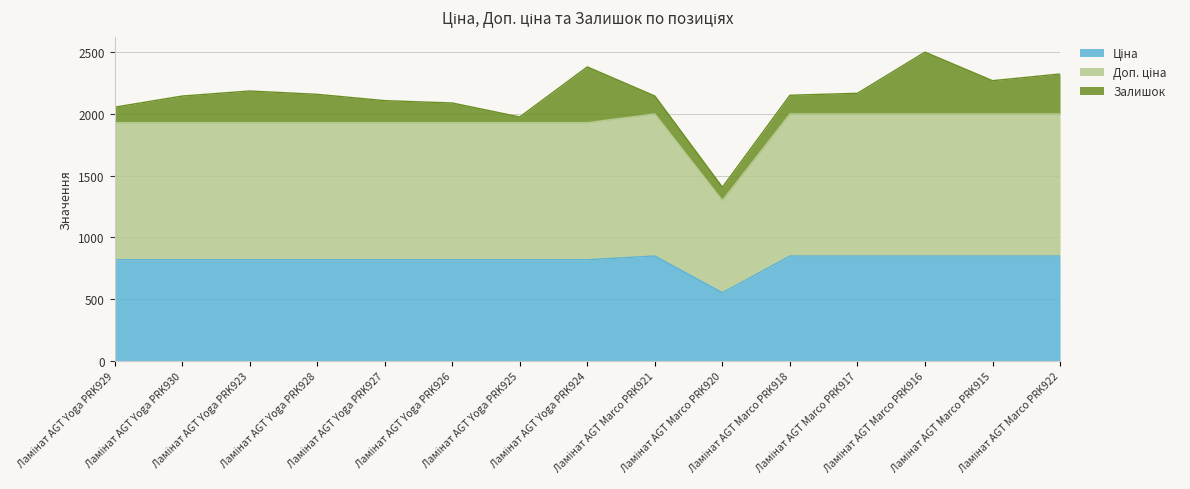

True or false: Ціна has more than 0 points higher than both neighbors.

True